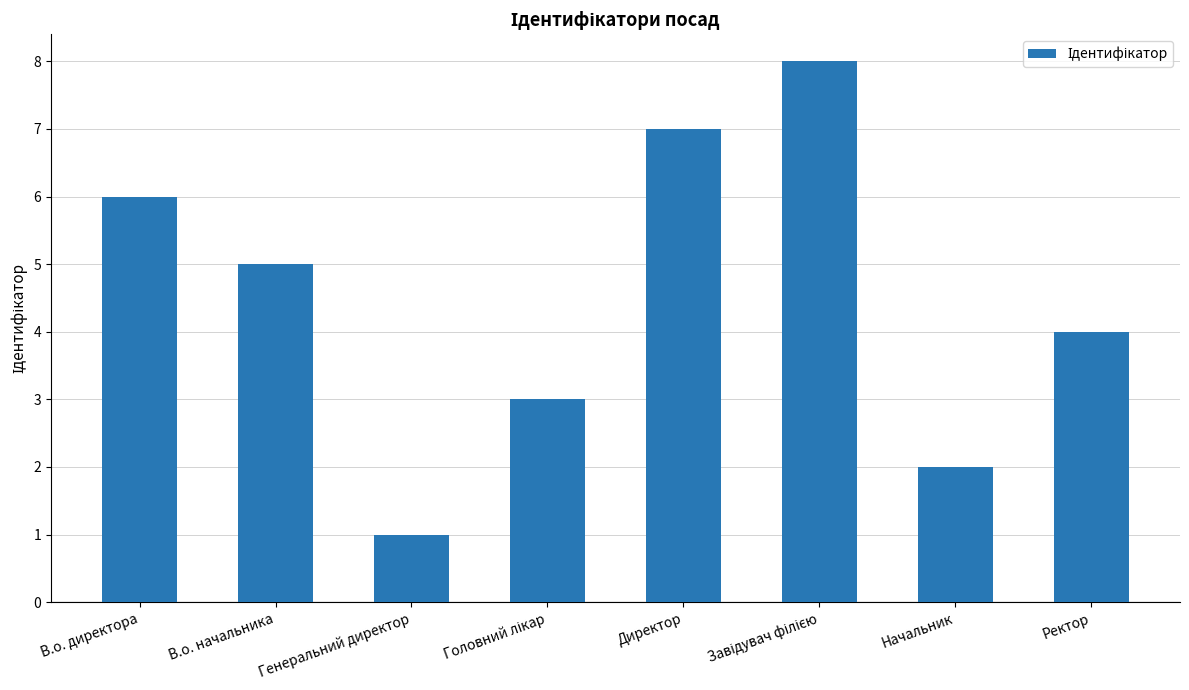

What is the label of the 1st bar from the left?

В.о. директора